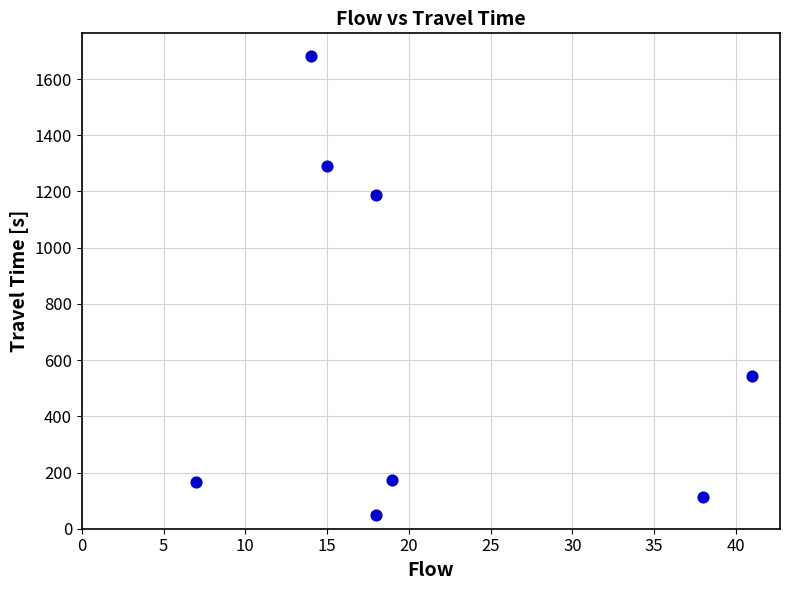

What is the average Y value?

650